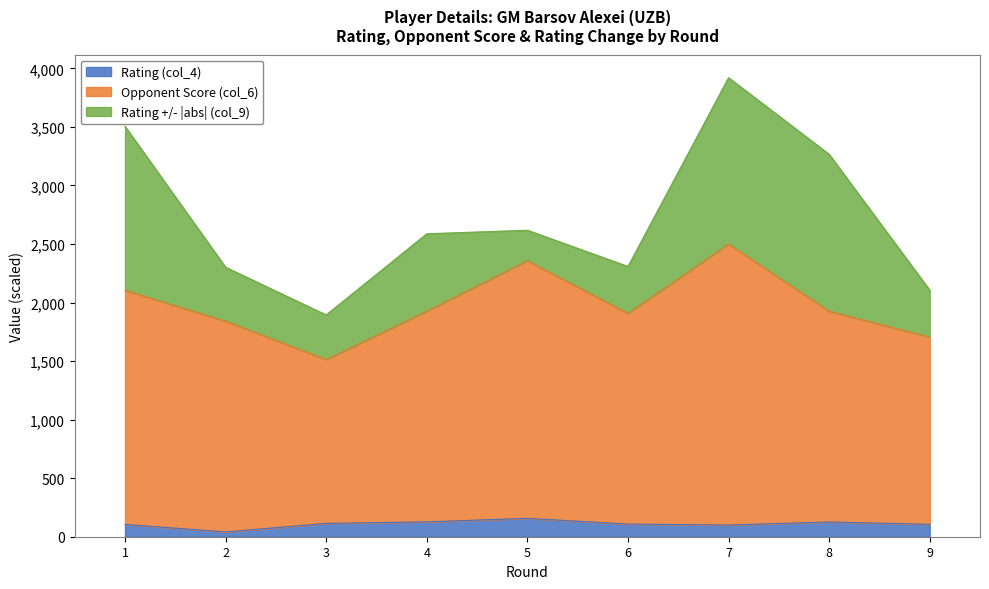

The value of Rating (col_4) at 9 is 106. True or false?

True